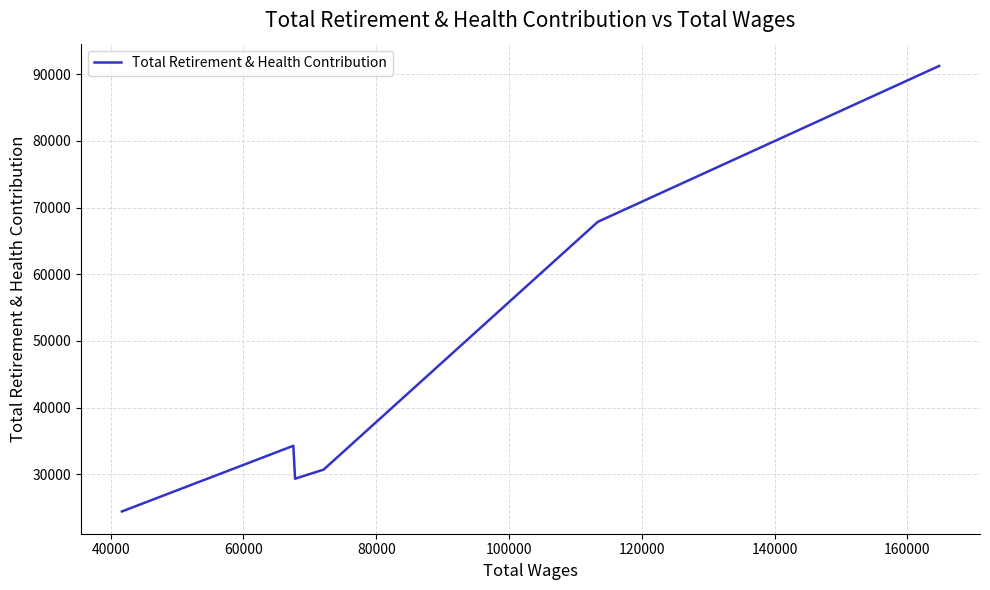

True or false: the data has more than 1 interior local peaks.

False